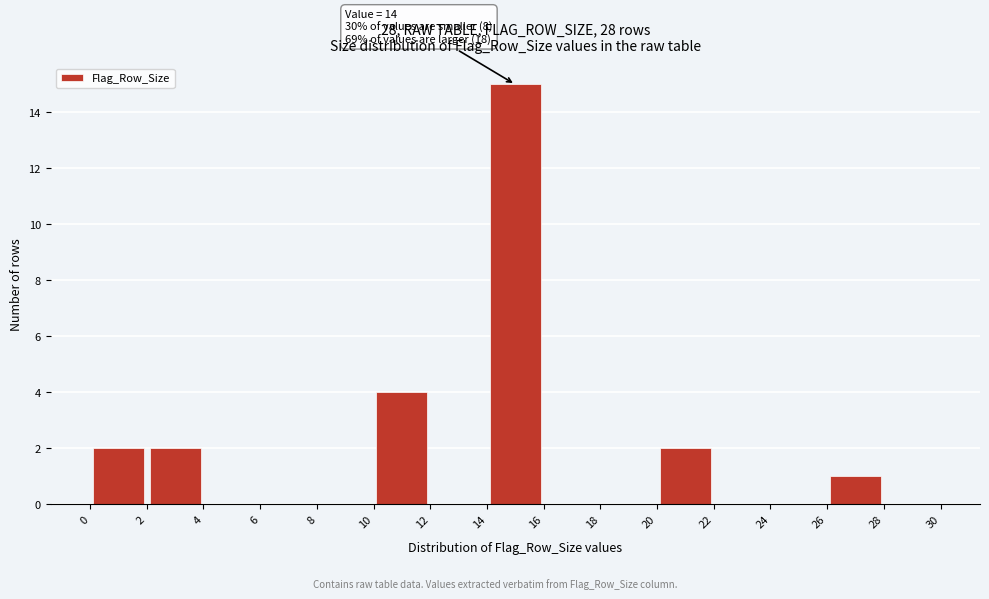

Which range on the x-axis has the tallest bar?

14 to 16